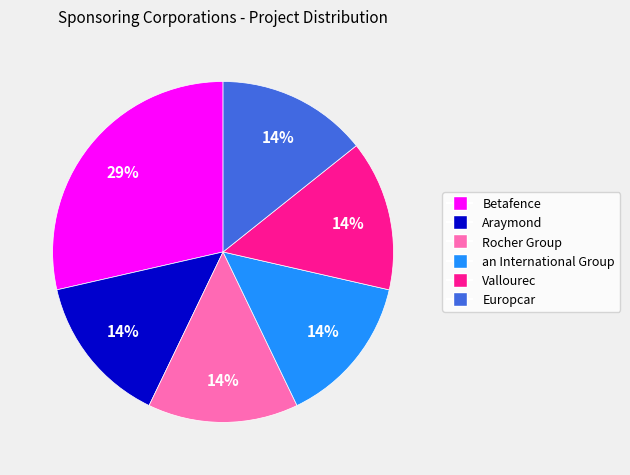

Do Vallourec and Betafence together represent more than half of the pie?

No